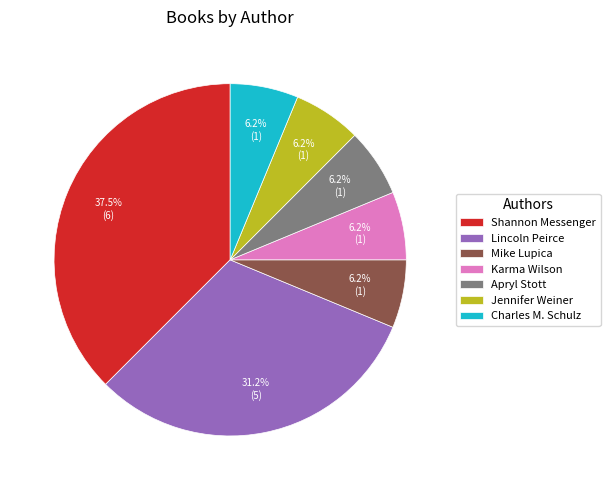

What is the total percentage of Karma Wilson and Lincoln Peirce?

37.5%